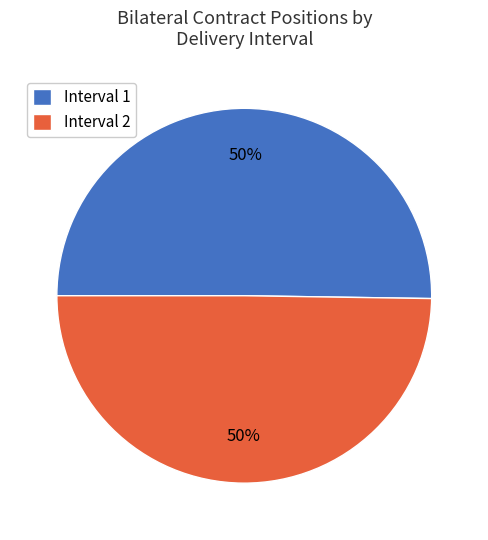

Is it true that Interval 2 is 50% of the pie?

True